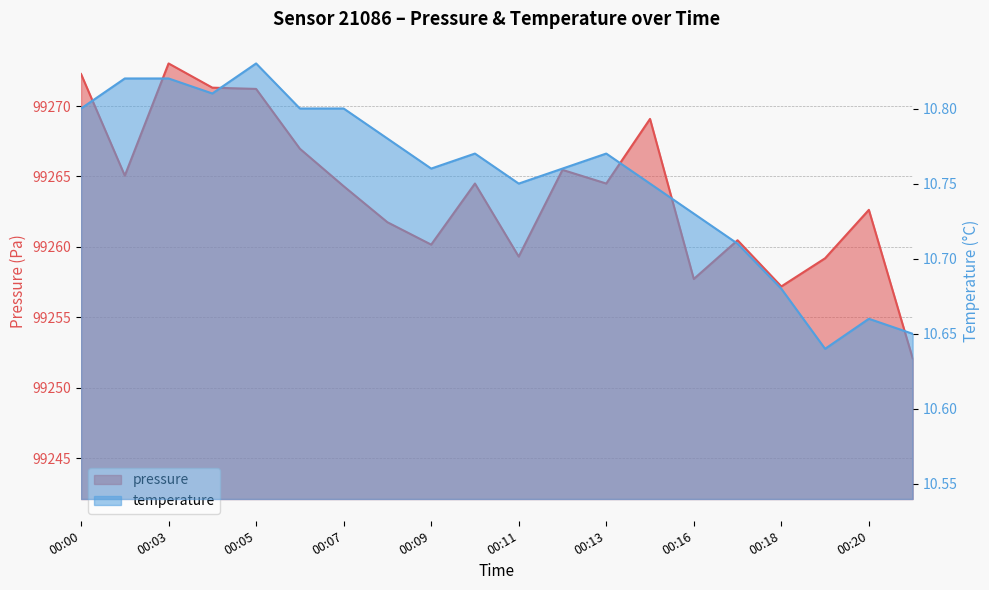

Which series changed the most between 00:07 and 00:08?

pressure